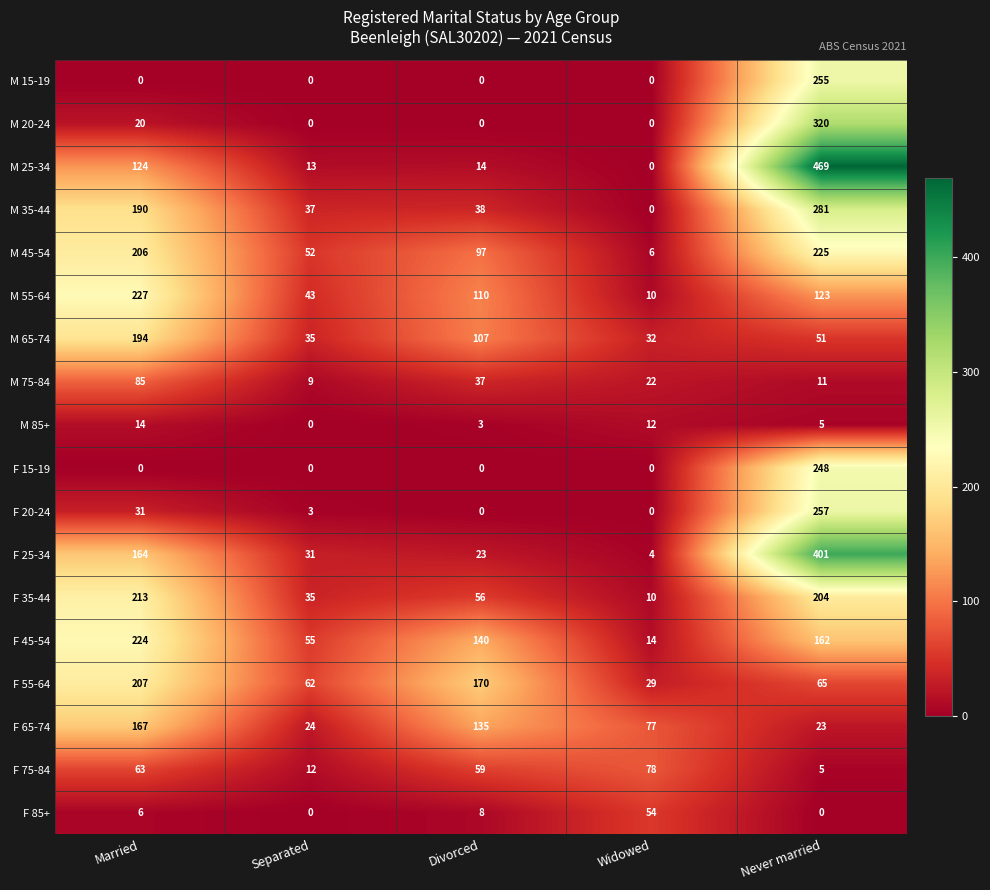

List the labels in order of M 35-44 value, smallest first.

Widowed, Separated, Divorced, Married, Never married